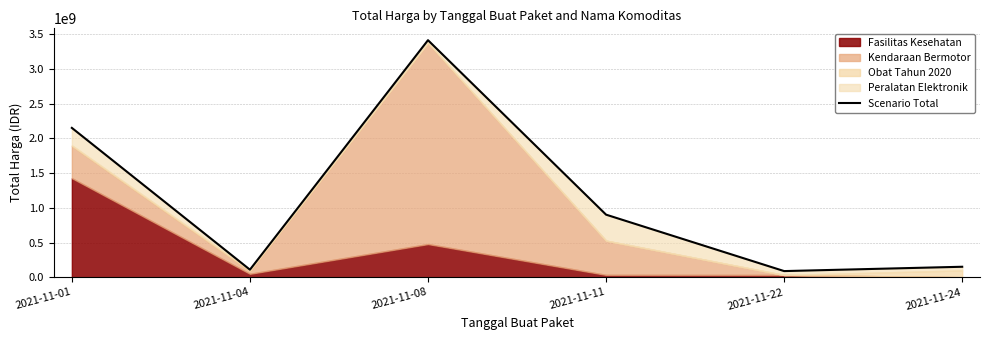

What is the difference between the maximum and second lowest values?

3302381240